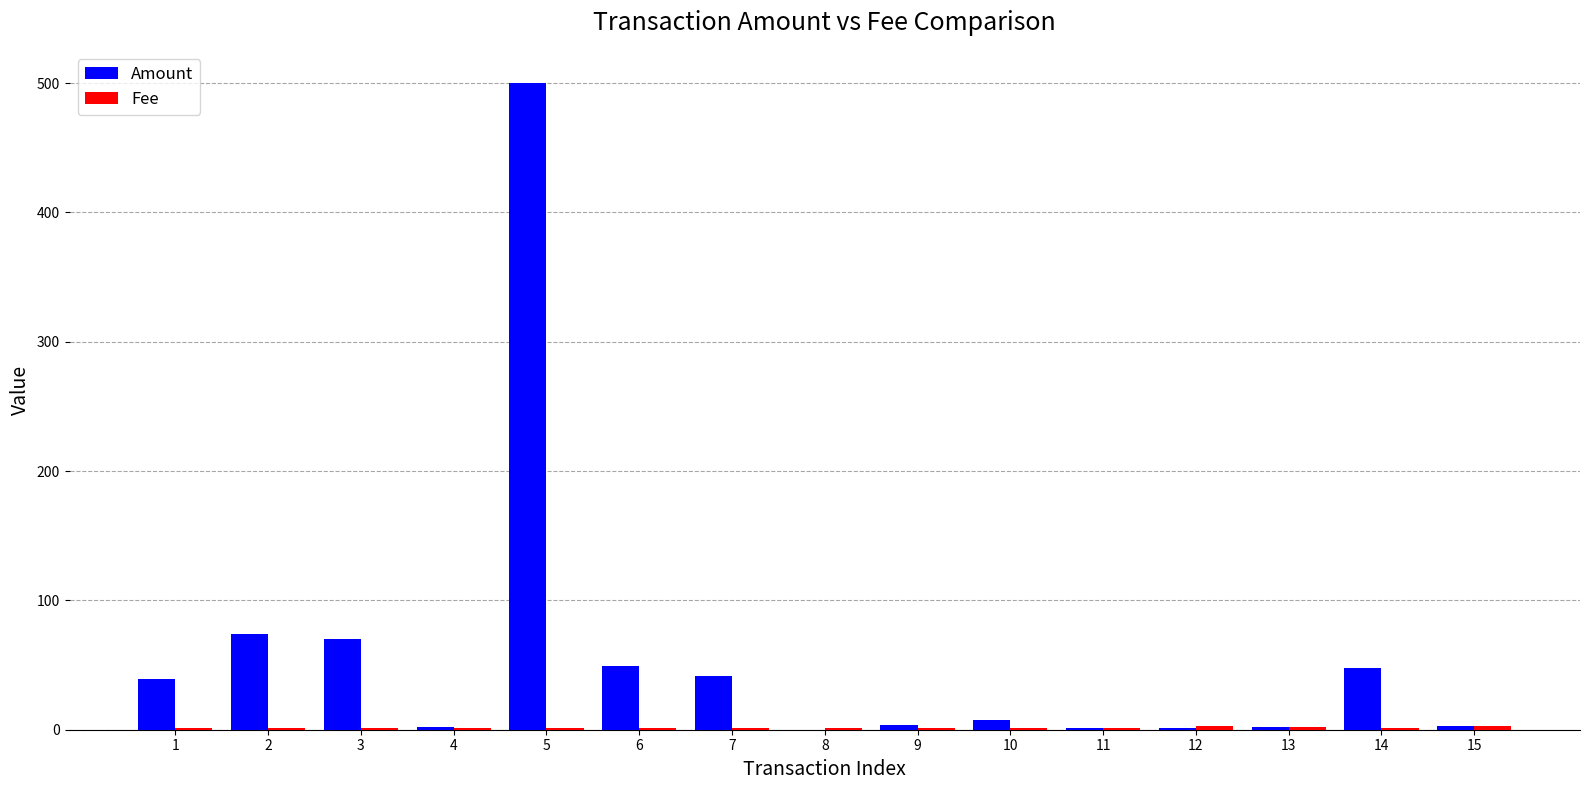

At which category is the sum across all series the highest?

5